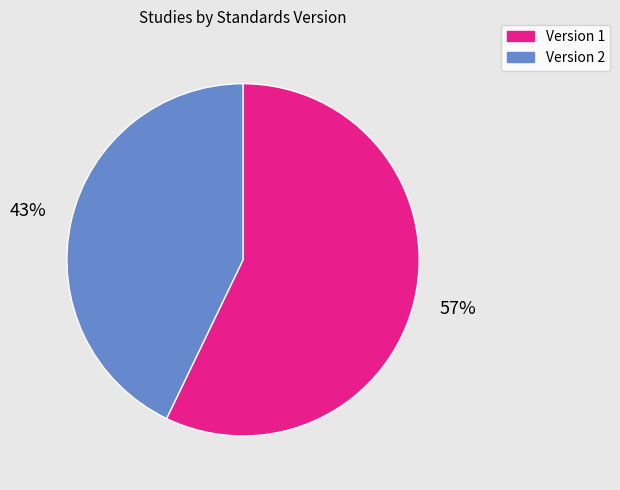

Rank the categories by value from lowest to highest.

Version 2, Version 1